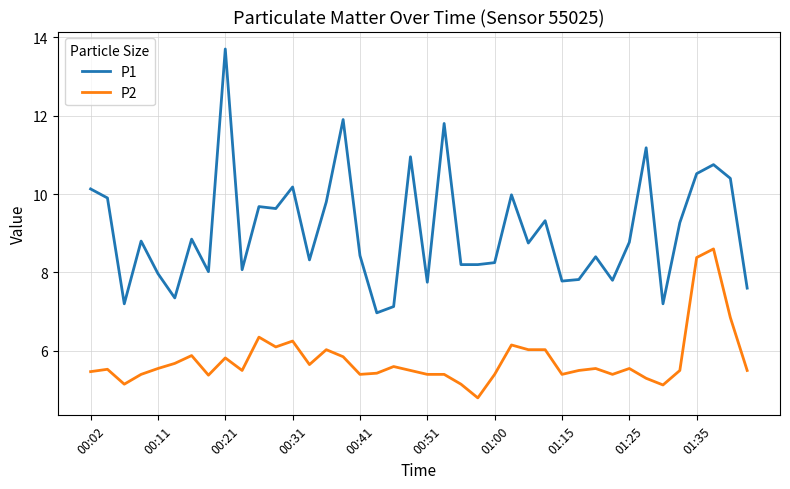

What is the difference between the maximum and second lowest values in the P1 series?

6.6